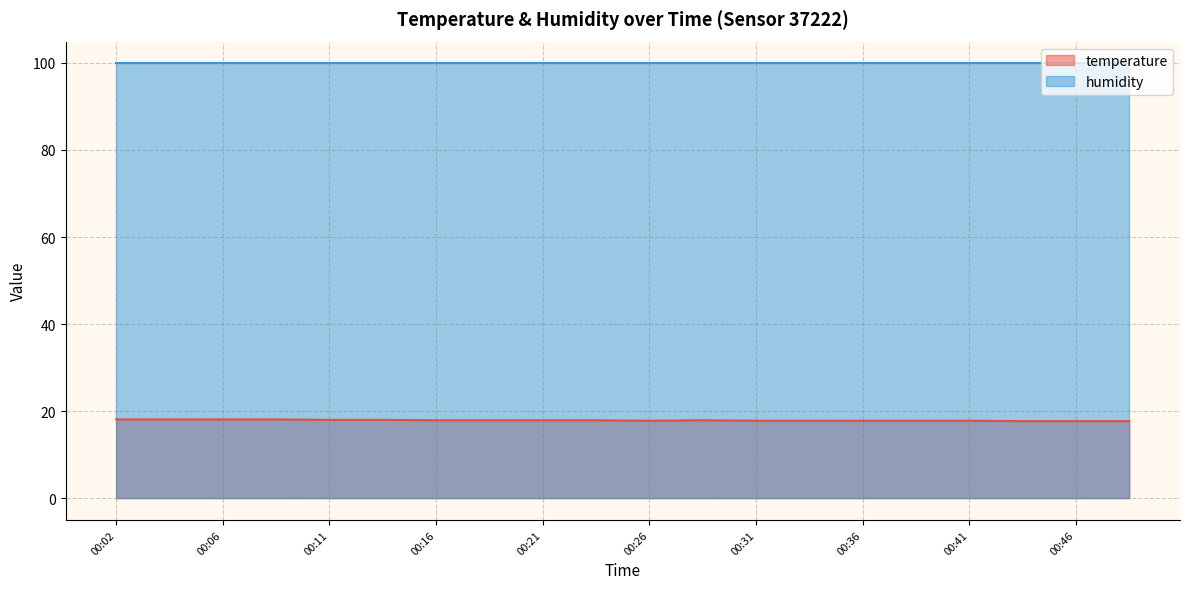

What is the sum of all values?

357.8